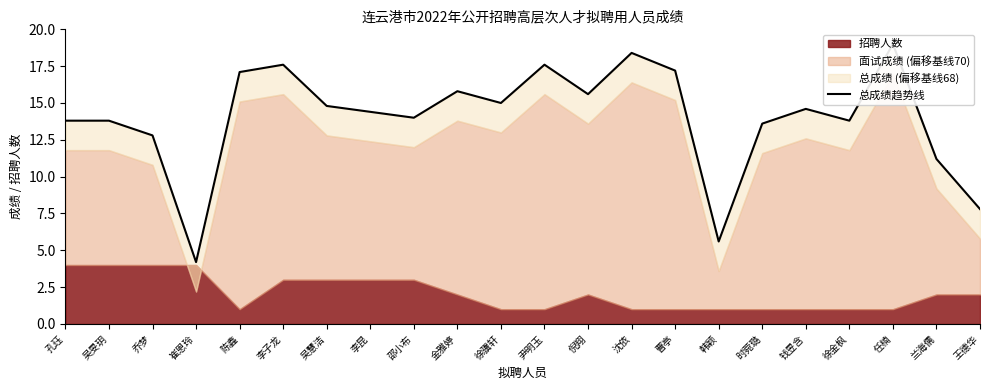

The chart shows a value of 12.0 at 李子龙. True or false?

False